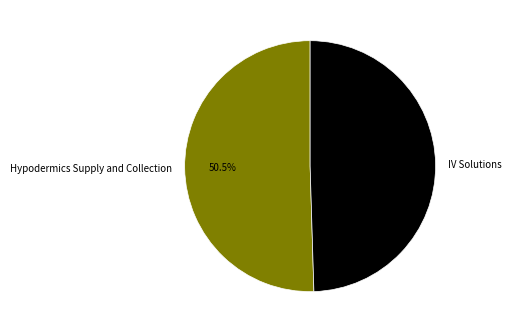

Which has a higher value, IV Solutions or Hypodermics Supply and Collection?

Hypodermics Supply and Collection